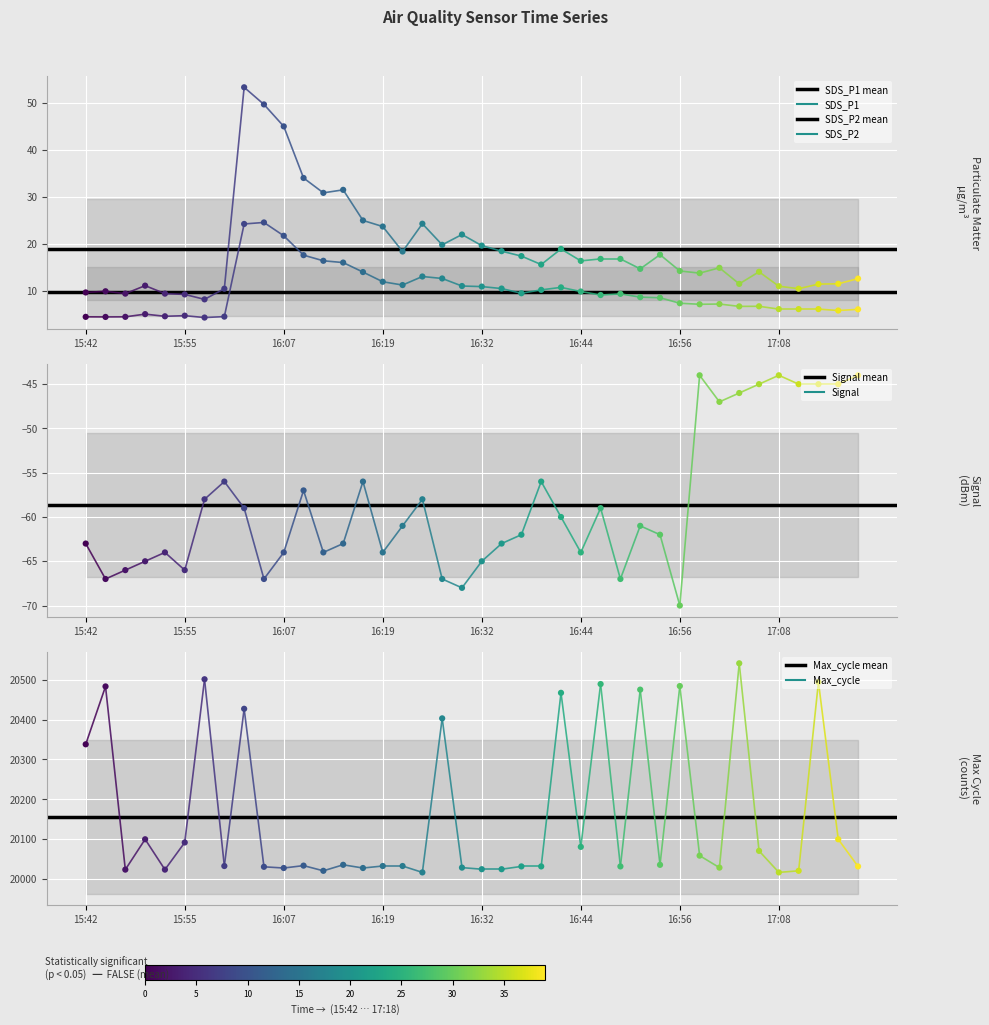

Which series contains the highest Y value?

Max_cycle mean